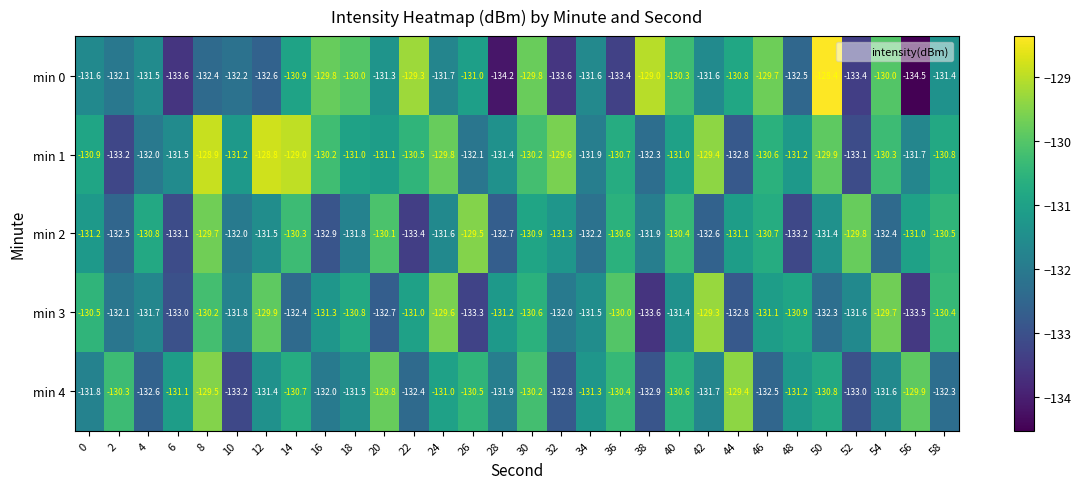

Where does the min 0 series first go above -131?

14